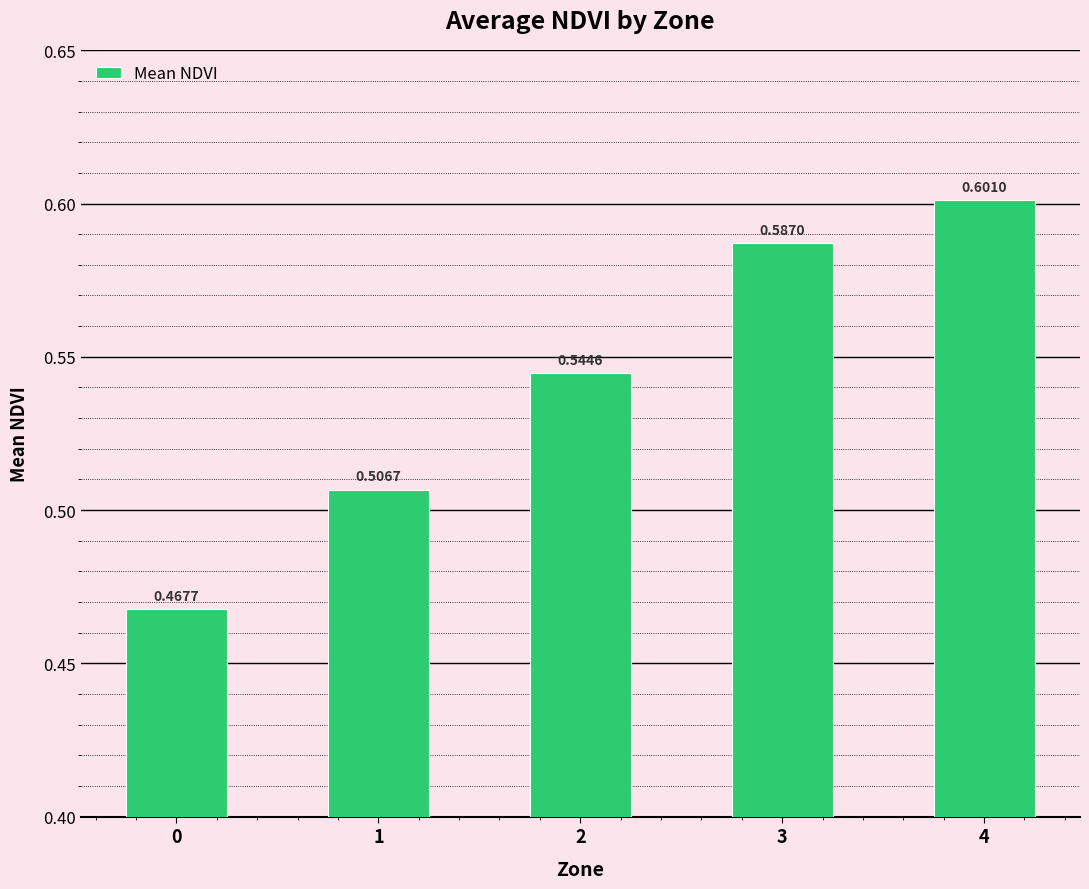

What is the change in value from 0 to 4?

+0.1